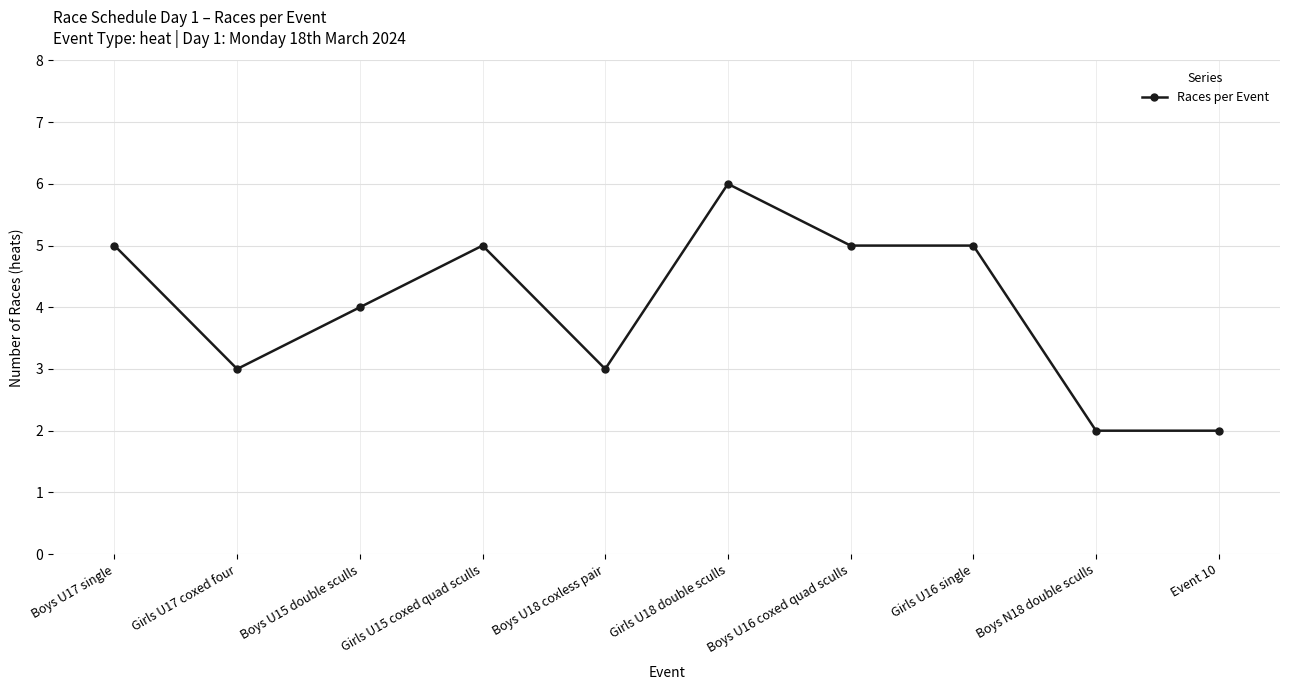

Reading right to left, what are all the values shown in this chart?

2	2	5	5	6	3	5	4	3	5